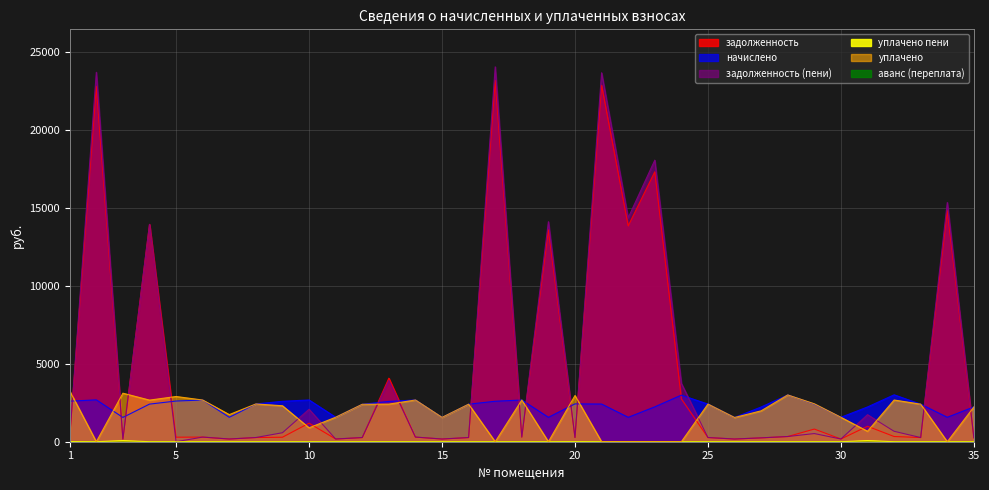

Which series has the largest range (max minus min)?

задолженность (пени)